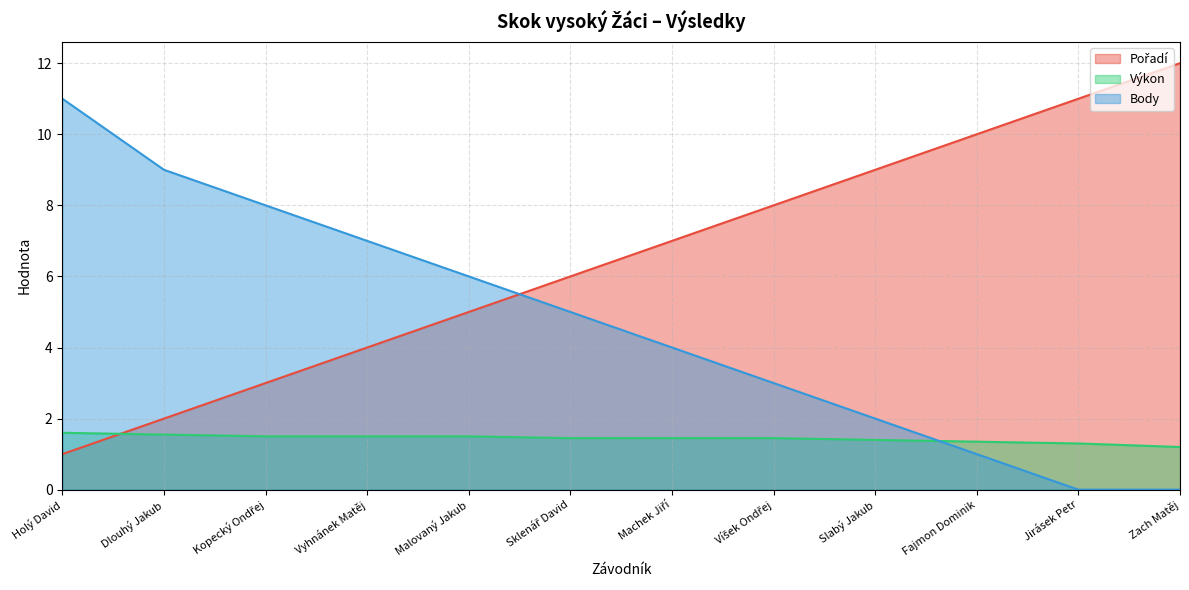

What is the value of the Pořadí point at the 10th from the left?

10.0